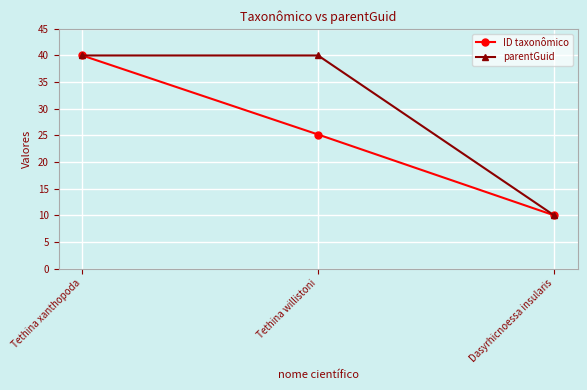

Where does the ID taxonômico series first go above 25?

Tethina xanthopoda